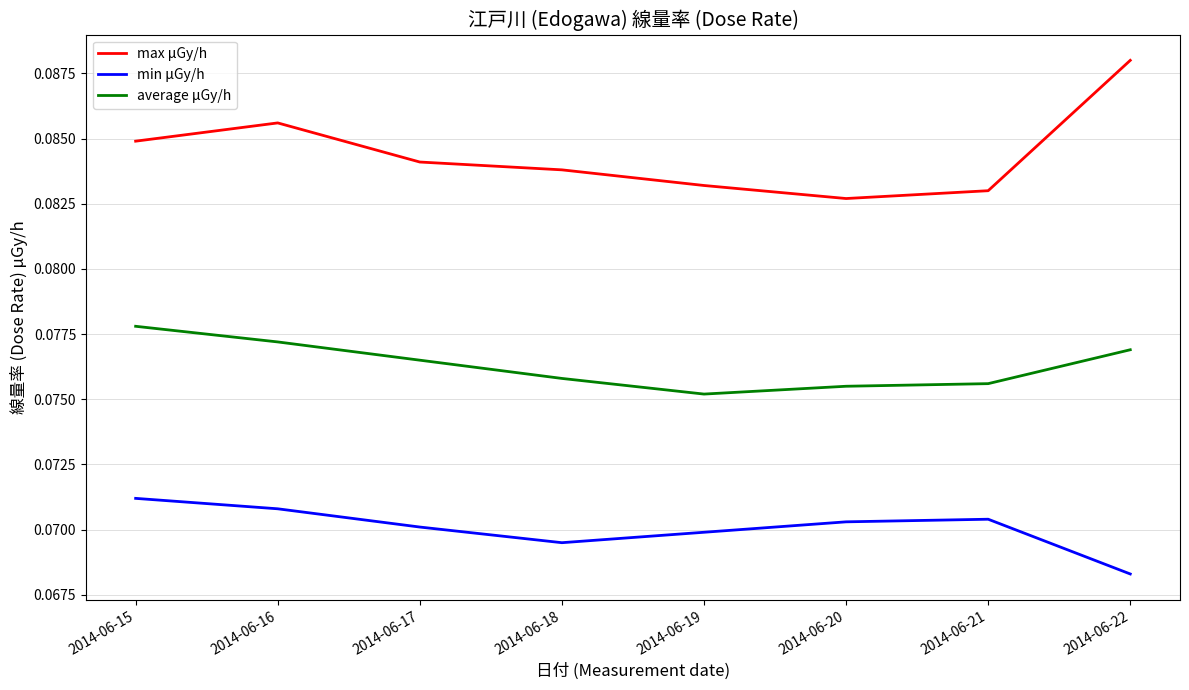

Which label corresponds to the smallest value in the chart?

2014-06-22